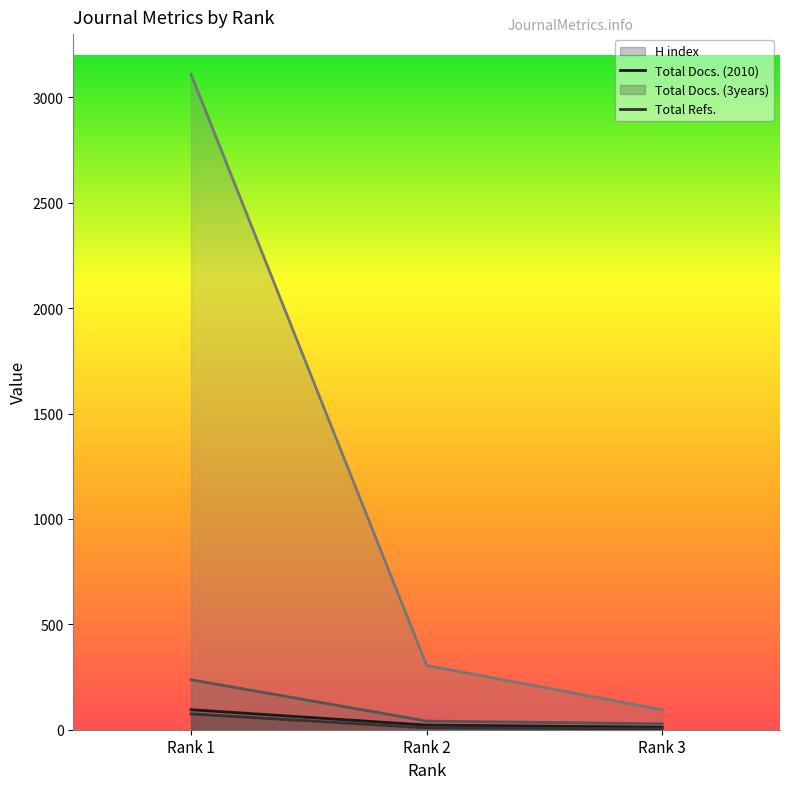

At Rank 2, list the series in order from smallest to largest.

Total Docs. (2010), H index, Total Docs. (3years), Total Refs.